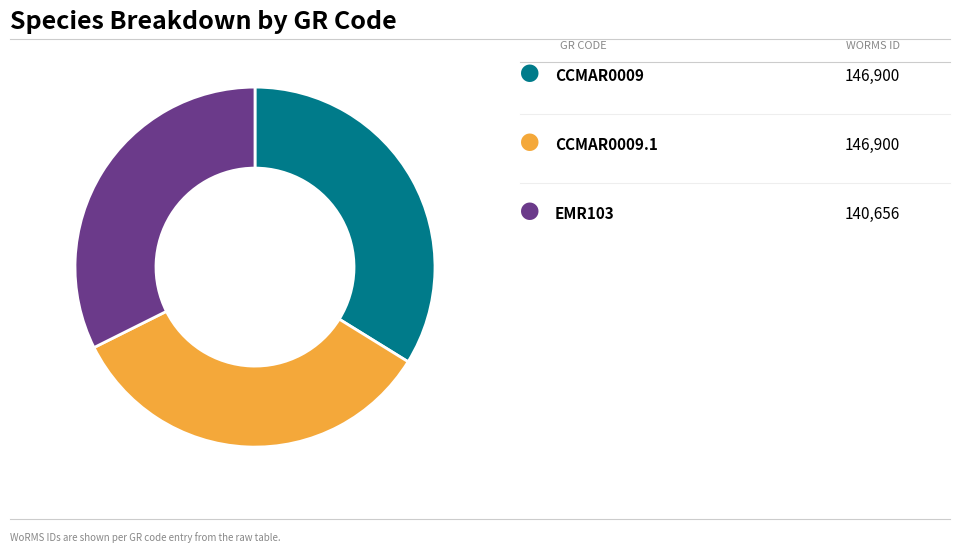

Is there any slice that represents more than half of the pie?

No